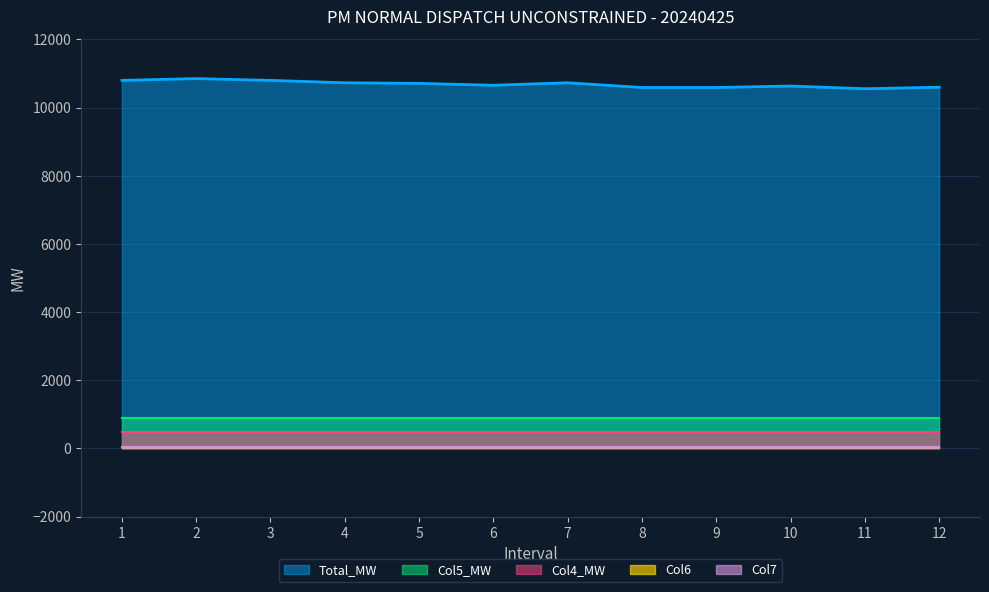

Which series has the largest total across all categories?

Total_MW